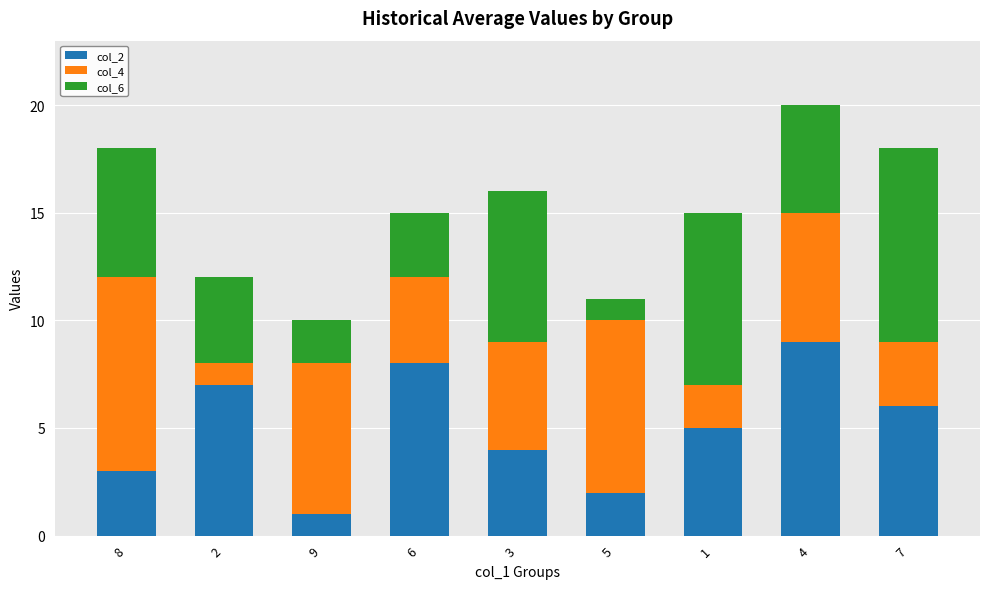

At which category is the sum across all series the highest?

4